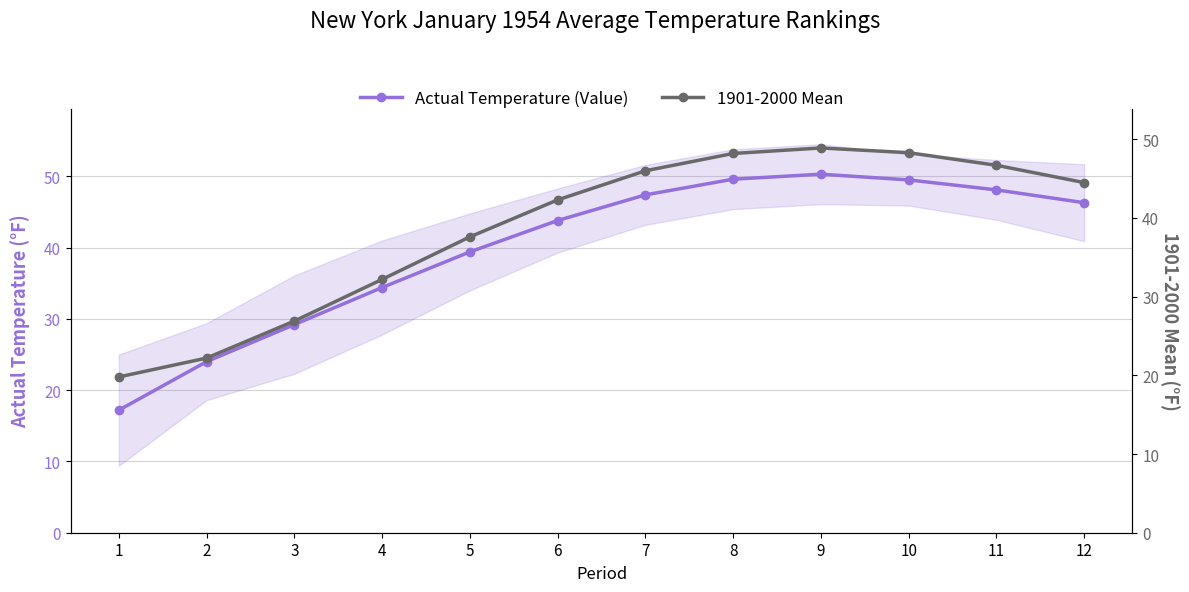

How many categories are shown in the chart?

12